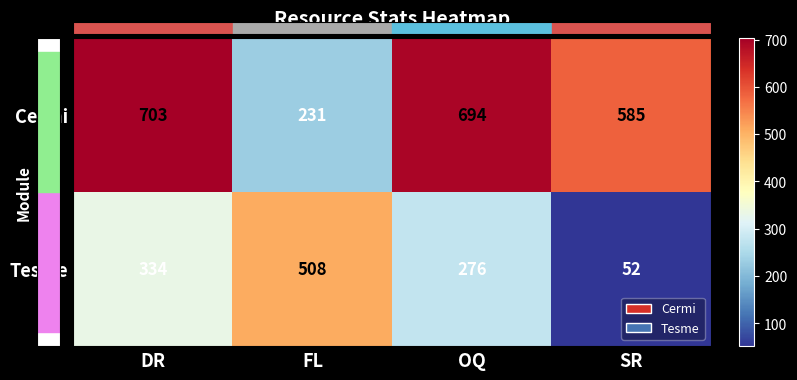

How many data points does each series have?

4